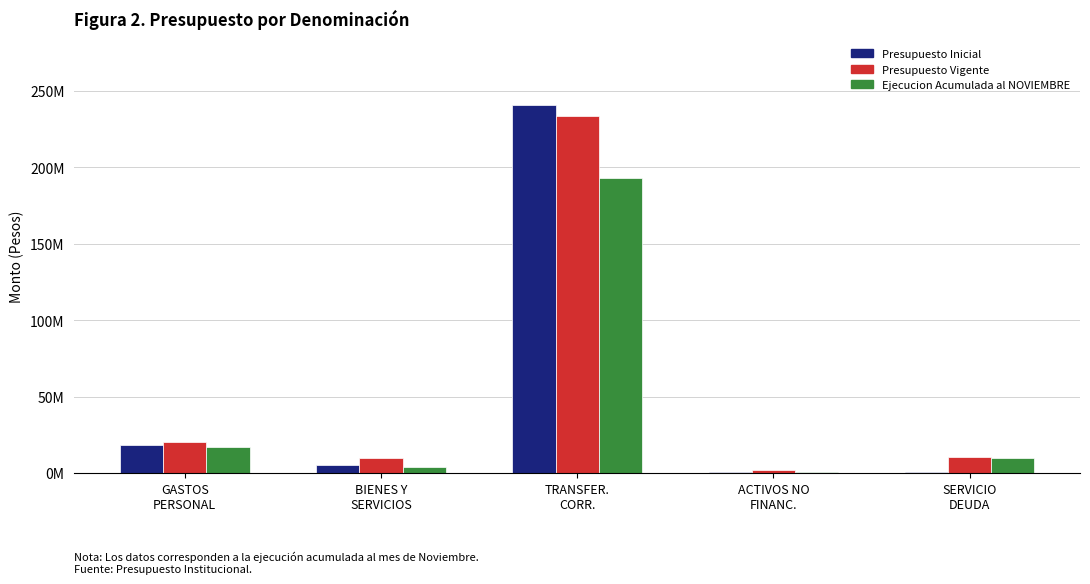

What value does the Ejecucion Acumulada al NOVIEMBRE series have at BIENES Y
SERVICIOS?

4118640